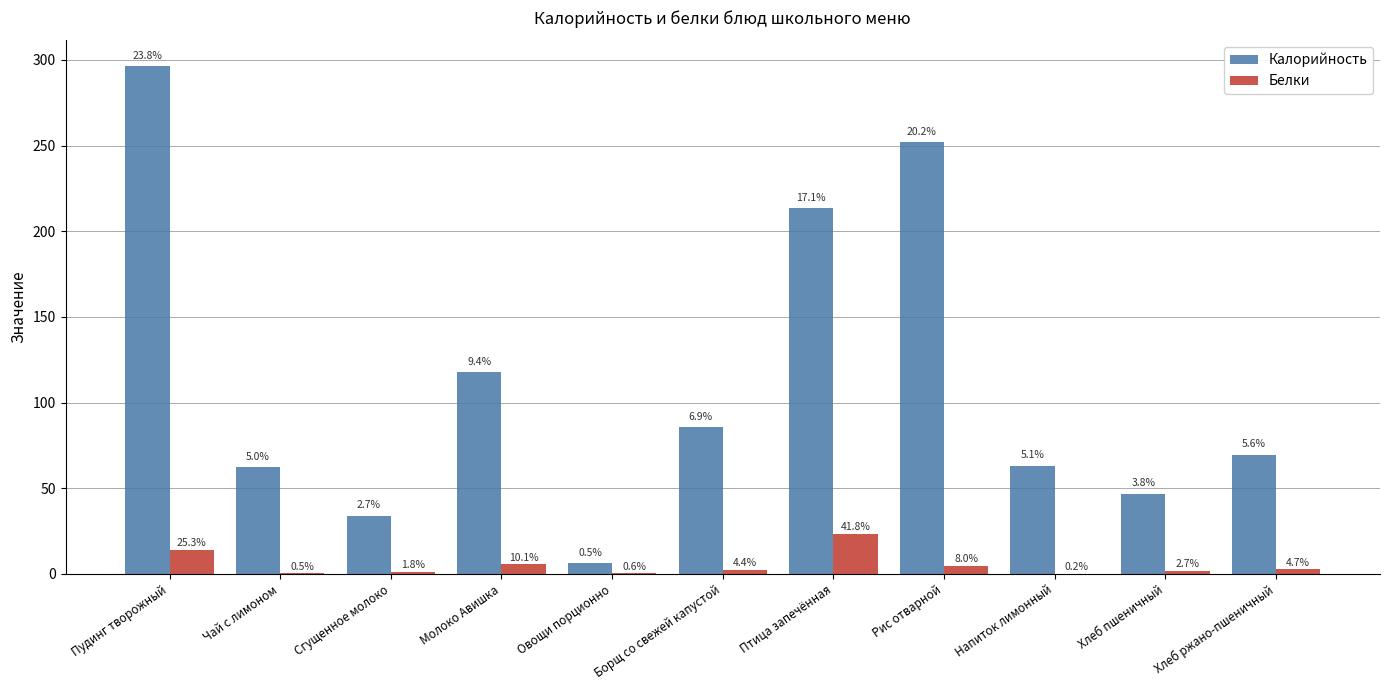

Which label corresponds to the smallest value in the chart?

Напиток лимонный